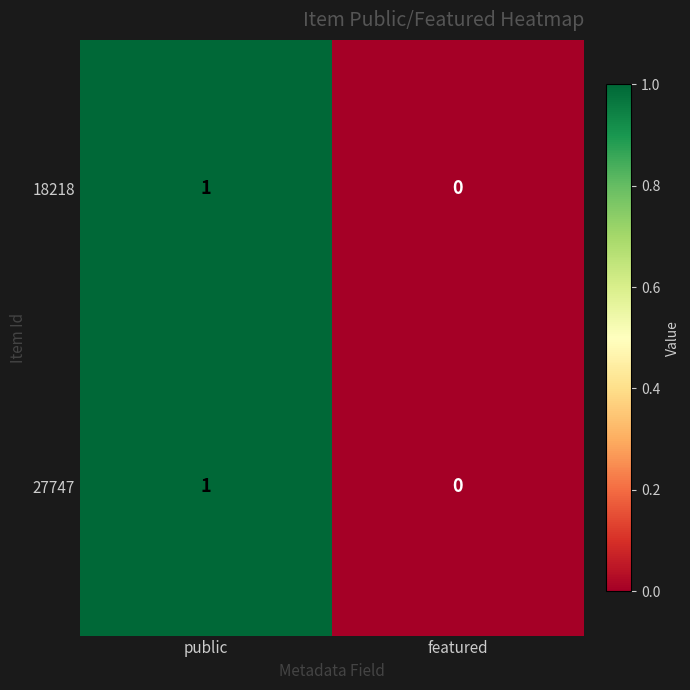

Where is 27747 nearest to the value 0?

featured